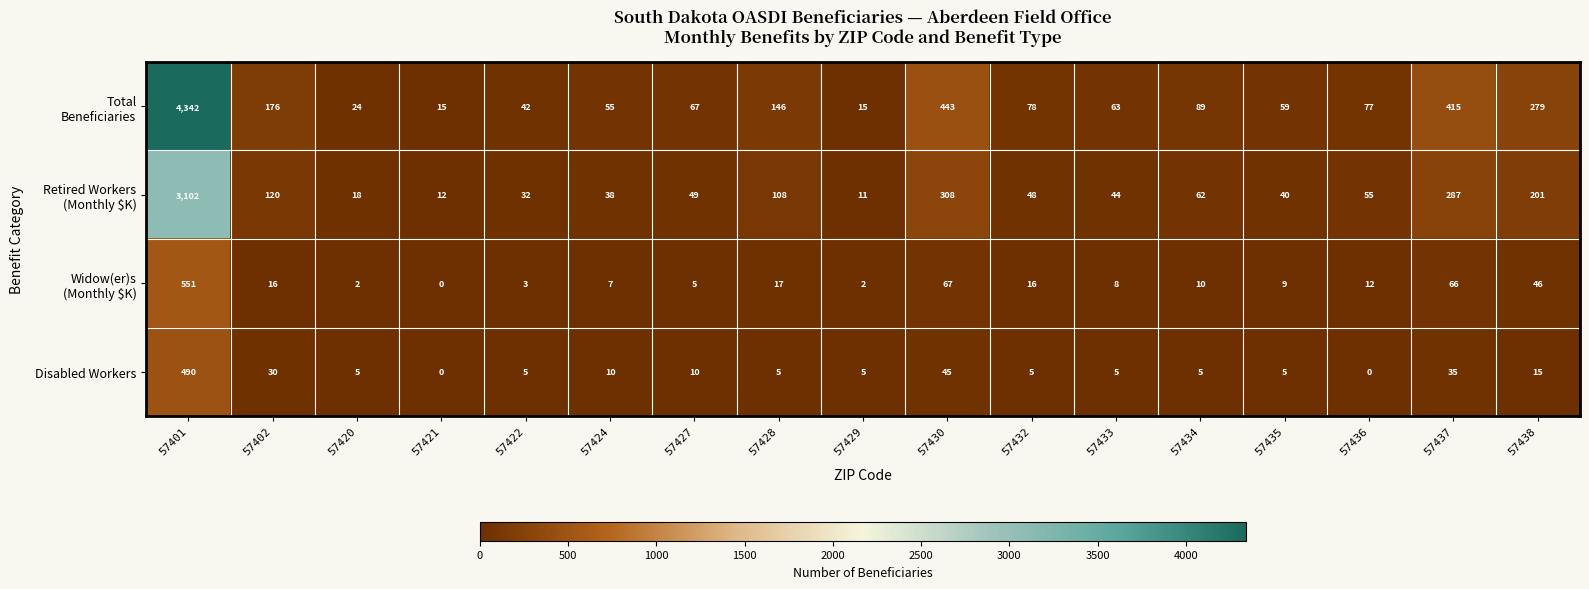

What is the spread (max minus min) of values at 57436?

77